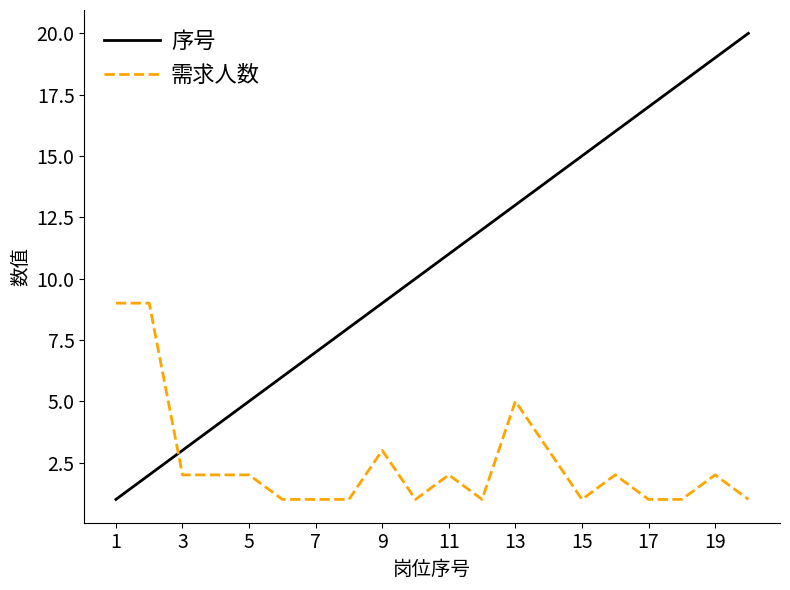

Which series has the largest total across all categories?

序号